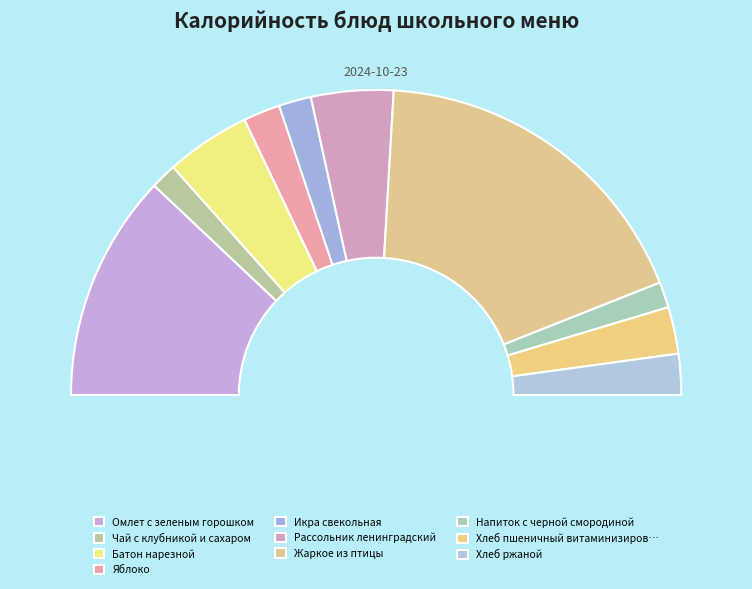

What percentage is the Напиток с черной смородиной slice, to the nearest percent?

3%